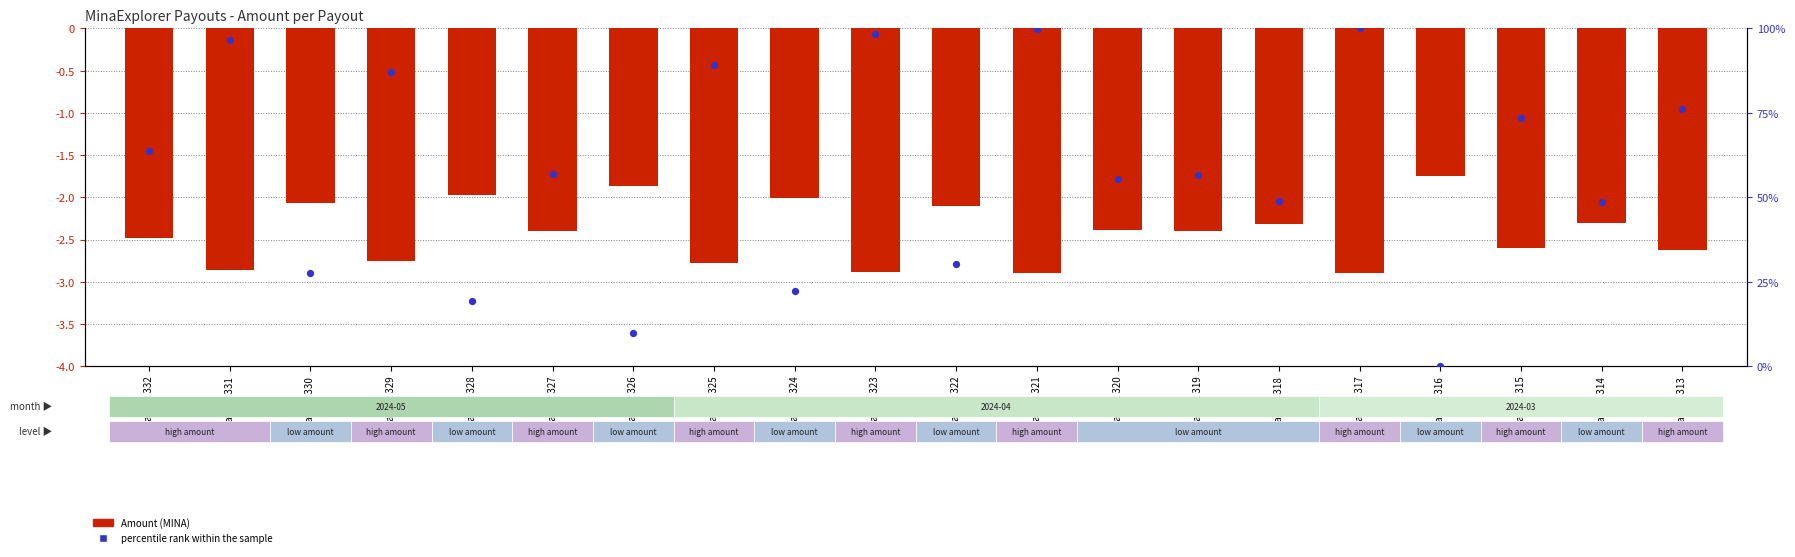

What are all the series names shown in the legend?

Amount (MINA), percentile rank within the sample